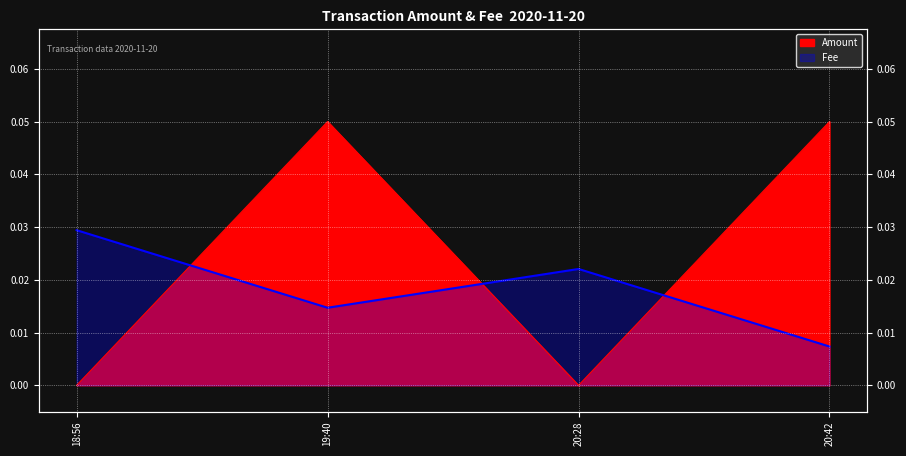

How many lines are shown in the chart?

2